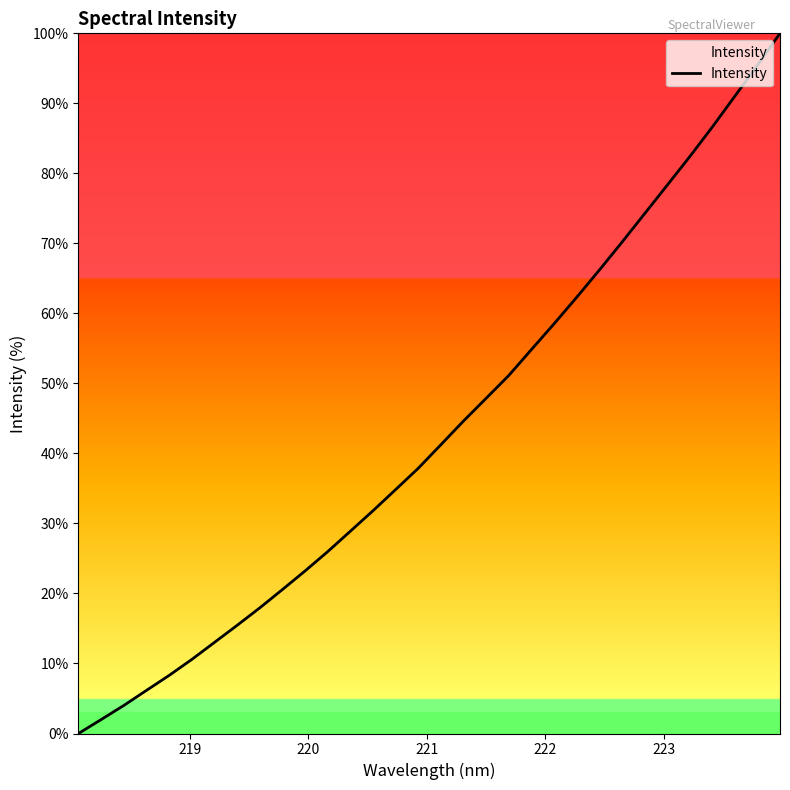

What is the difference between the maximum and minimum values?

100.0